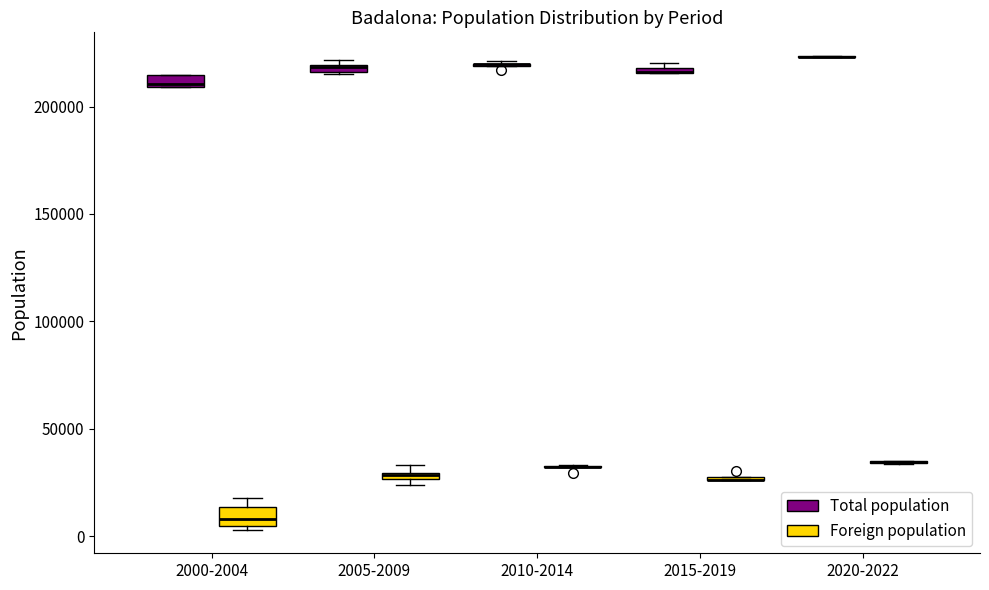

Where is the lower edge of the box for 2000-2004 (Foreign population) on the y-axis? The values are not printed on the chart, so give them approximately, as read against the axis.

5000